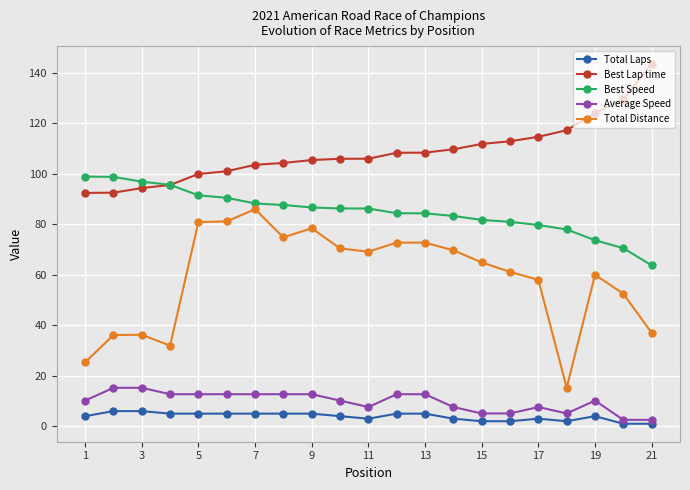

Which series has the largest total across all categories?

Best Lap time